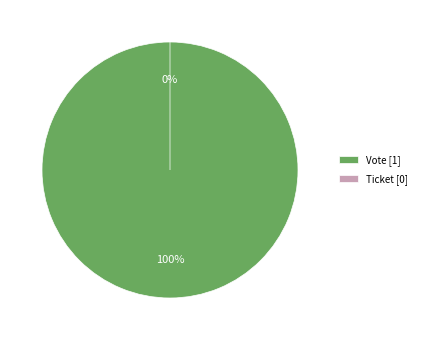

How many segments does this pie chart have?

2